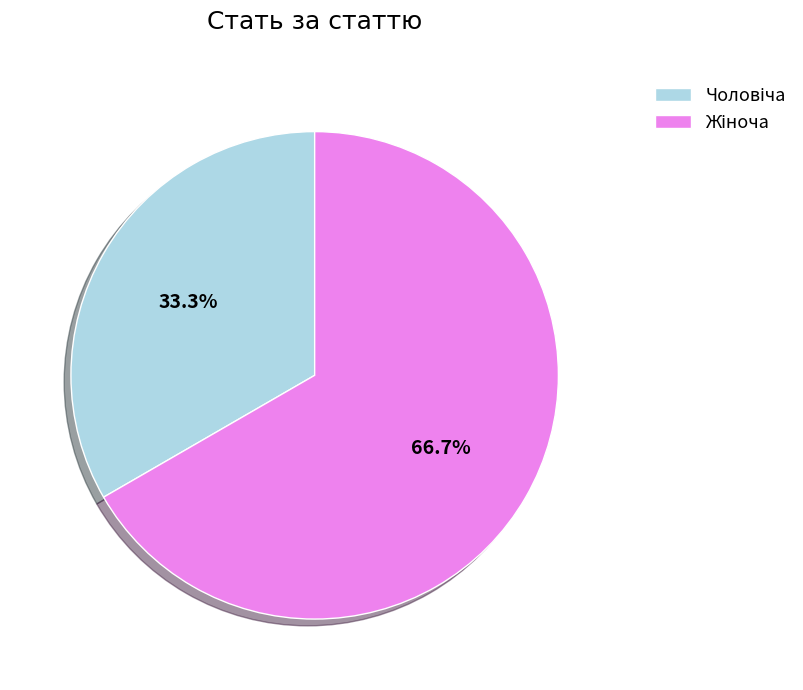

Is there a majority slice in this chart?

Yes